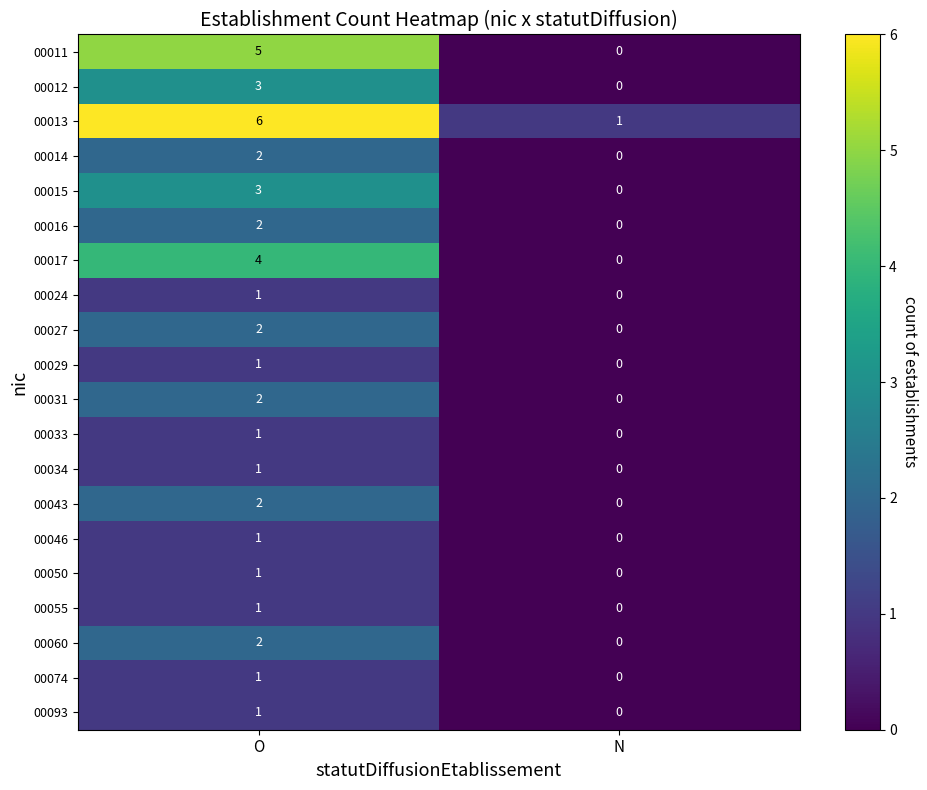

At which category is the sum across all series the highest?

O